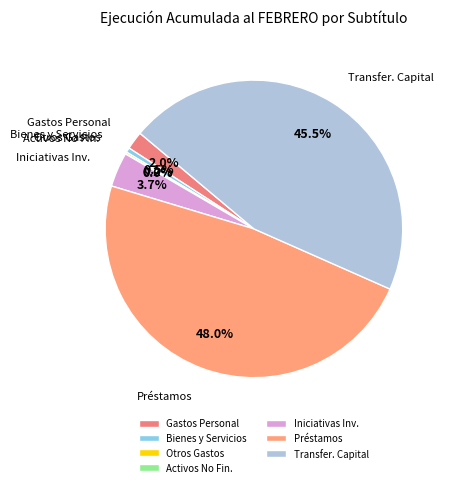

What is the ratio of the value at Préstamos to the value at Transfer. Capital?

1.1